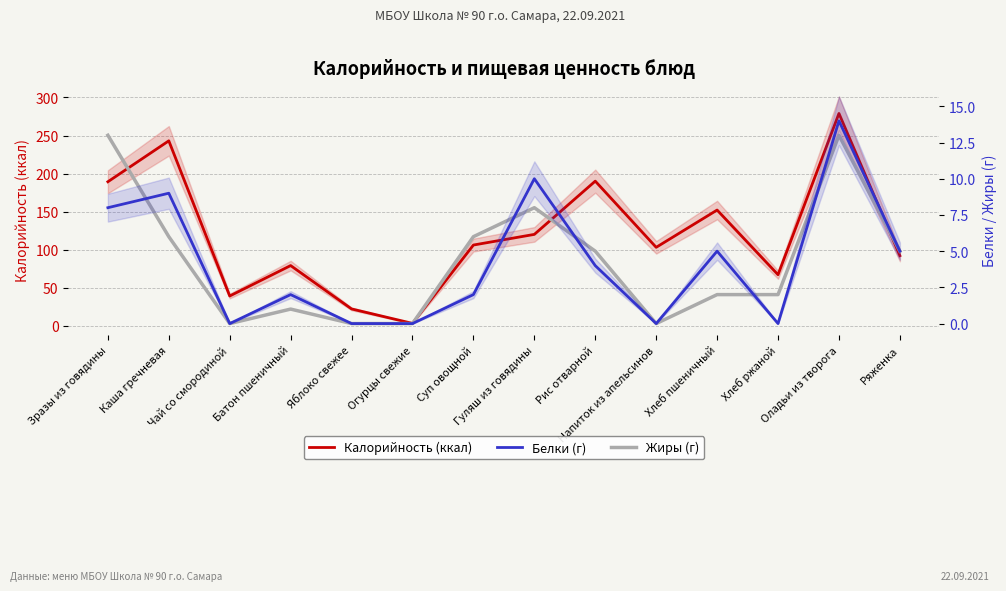

The Жиры (г) series shows 0.0 at Чай со смородиной. True or false?

True